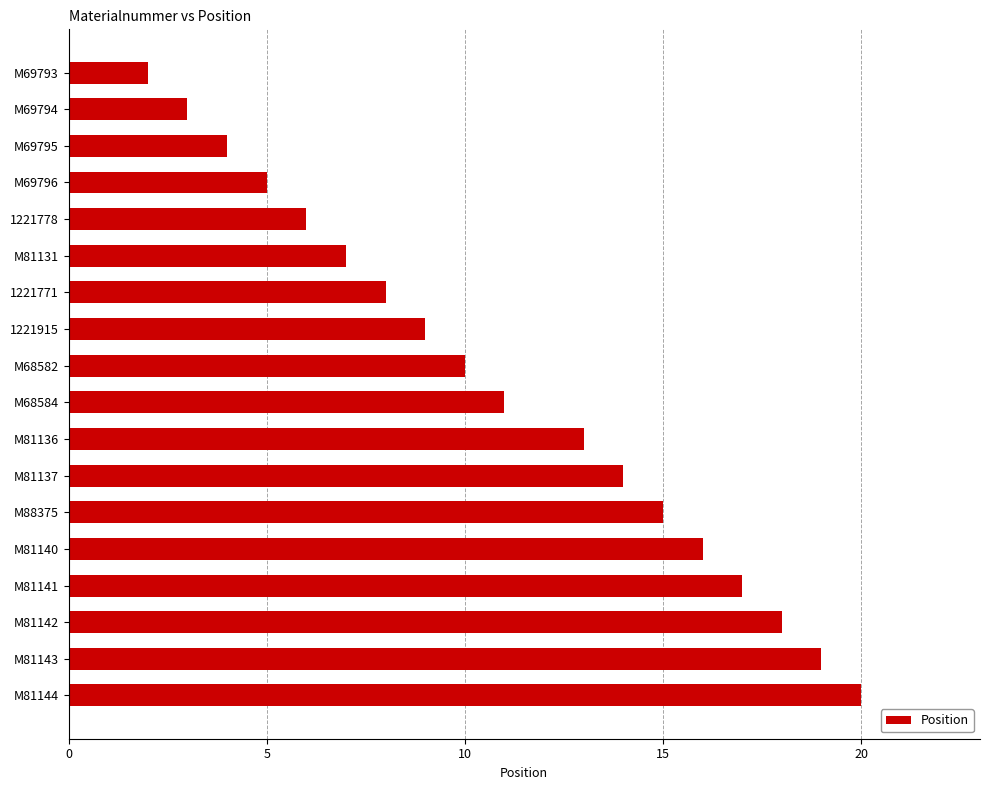

True or false: the data shows 13 at M81136.

True